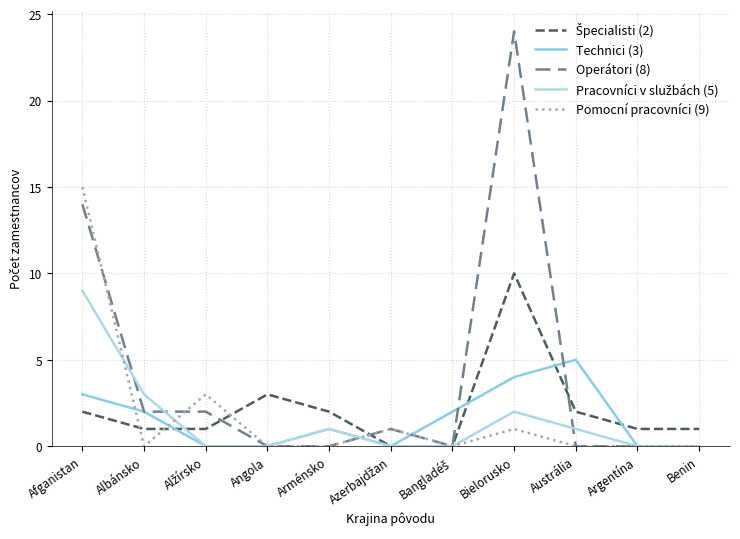

How many times do Technici (3) and Operátori (8) cross each other?

4